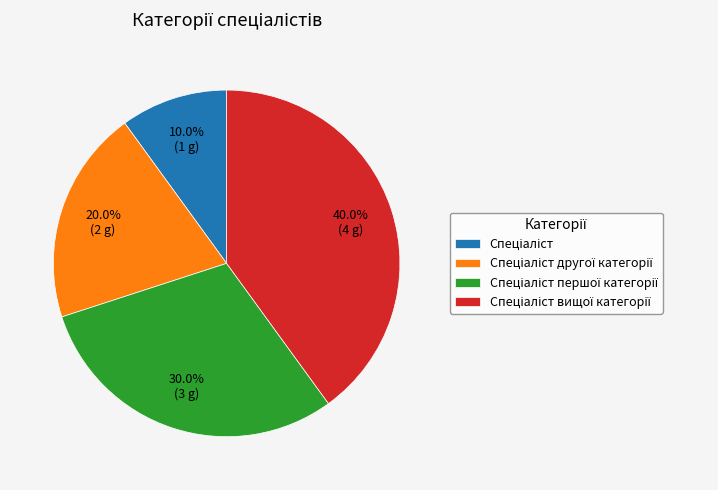

How many segments does this pie chart have?

4